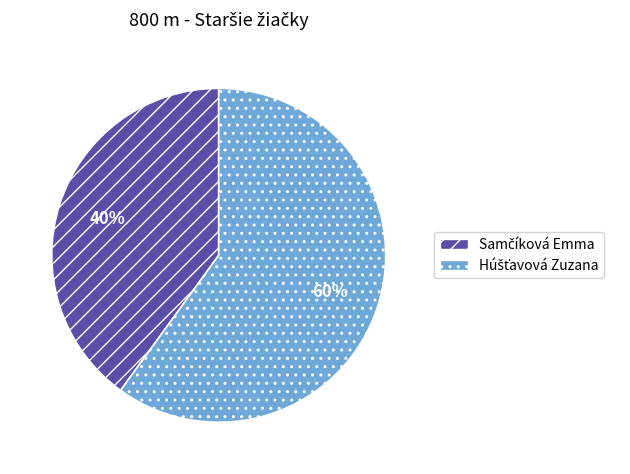

Does any single category account for the majority?

Yes